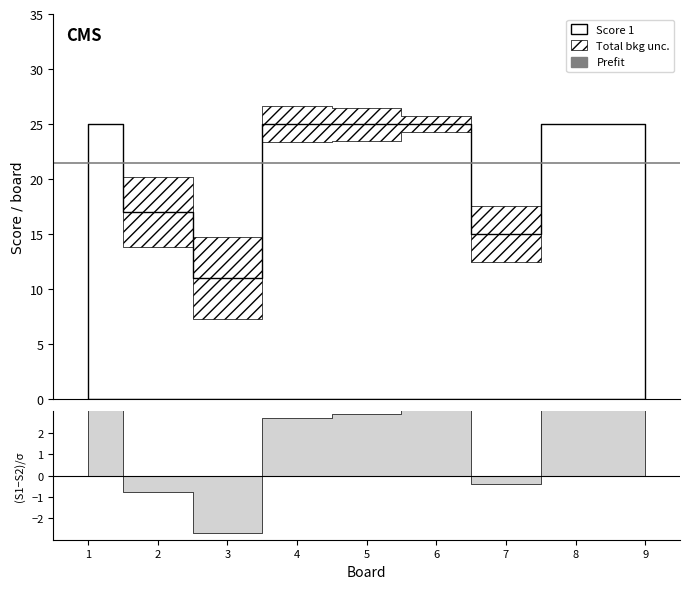

At which label does Score 2 first exceed 10?

2